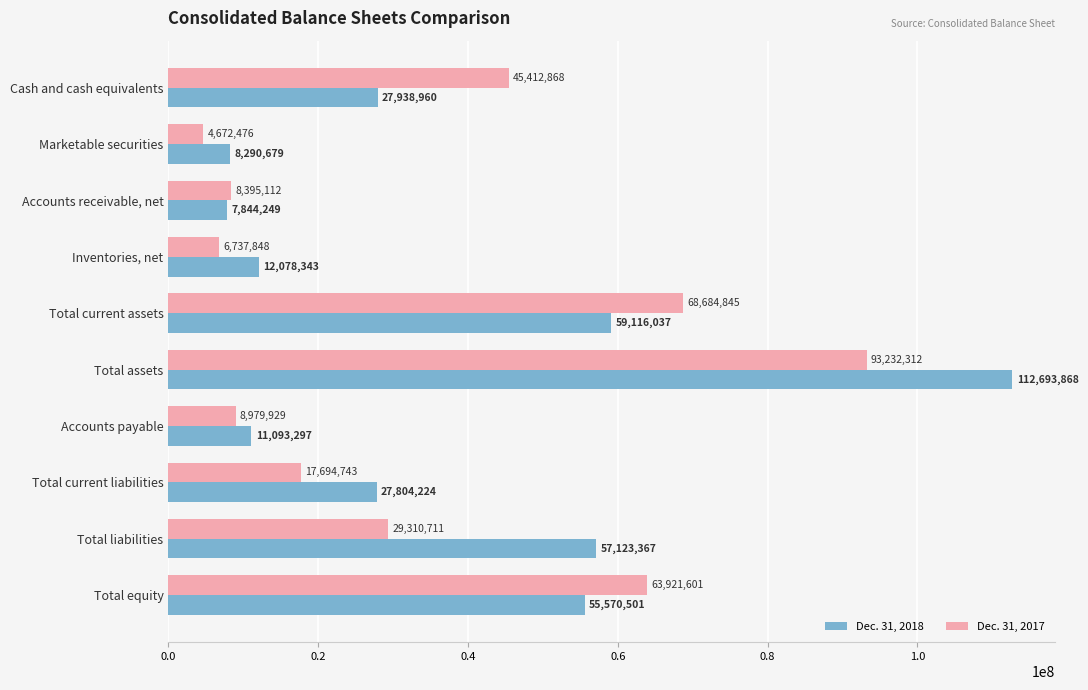

True or false: Dec. 31, 2017 has a value of 1691795 at Inventories, net.

False